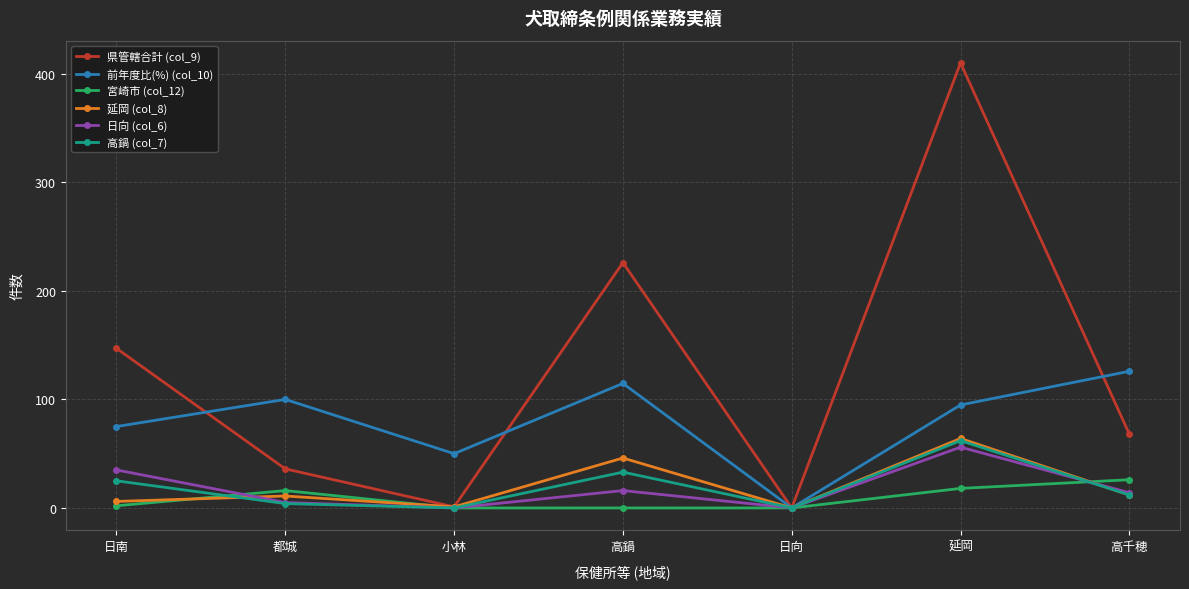

What is the highest value of the 日向 (col_6) series?

56.0